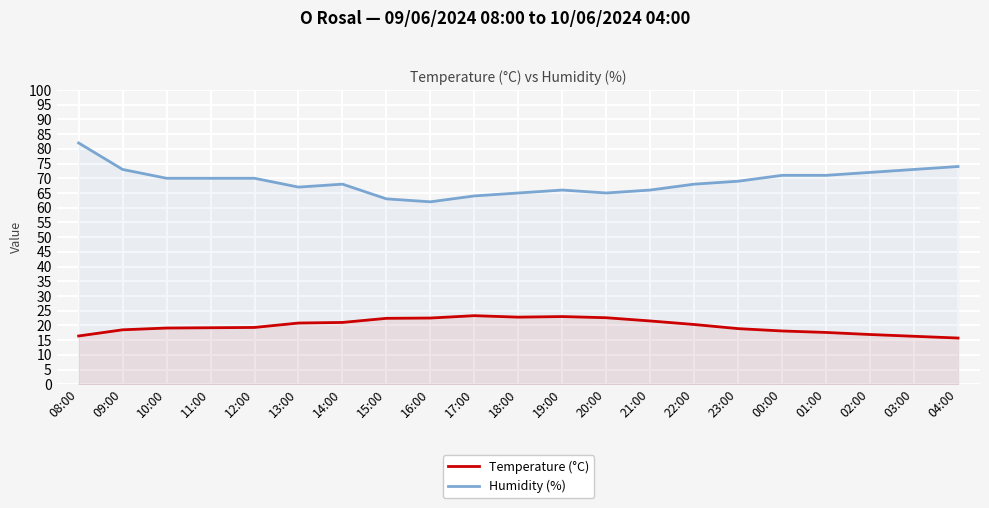

True or false: Humidity (%) has a value of 73.0 at 09:00.

True